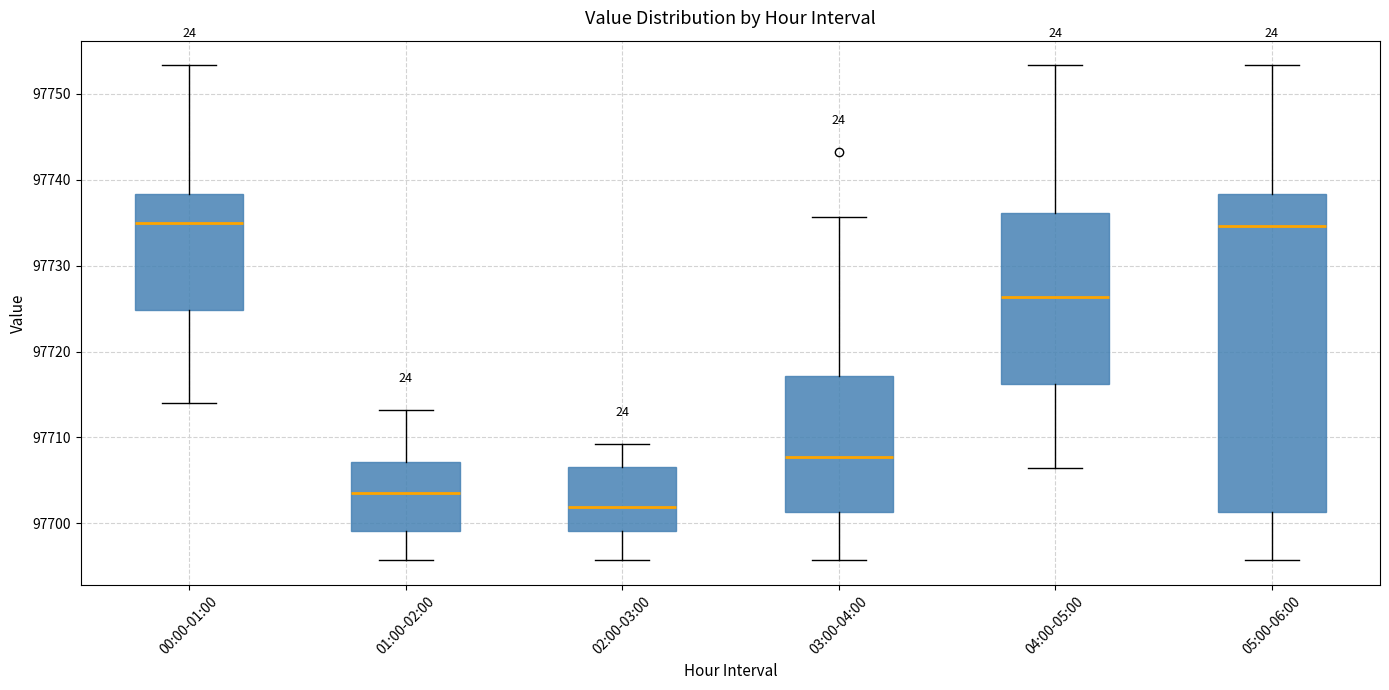

Which box is the tallest, from its lower edge to its upper edge?

05:00-06:00